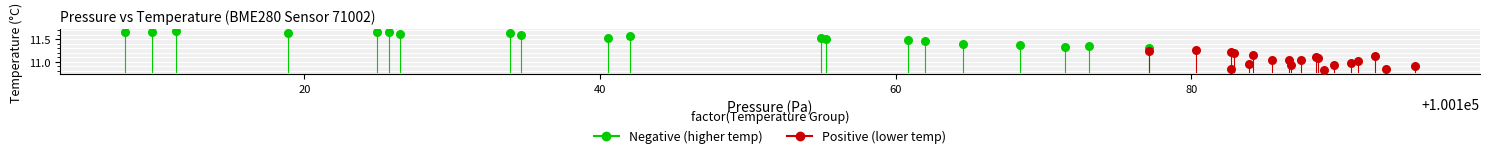

Which series reaches the maximum Y coordinate?

Negative (higher temp)